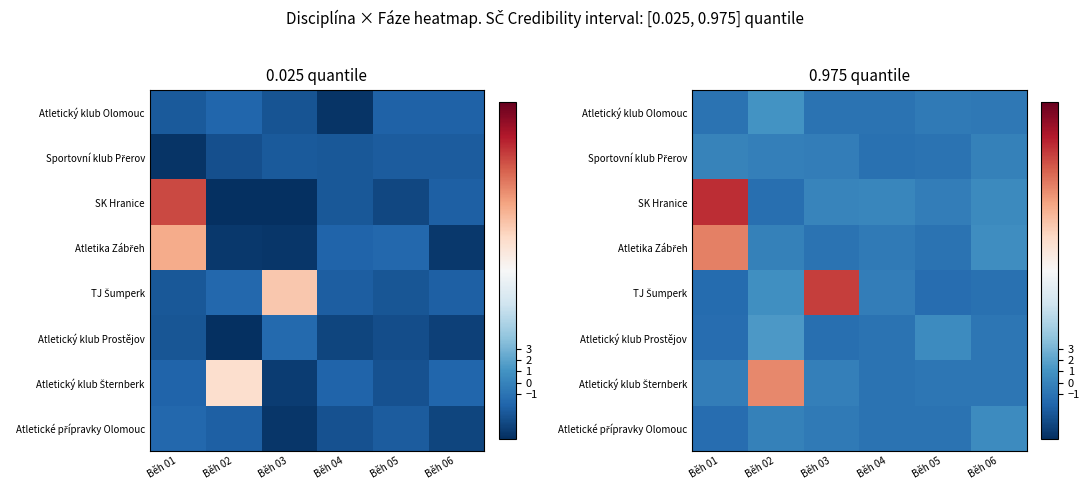

At how many categories does at least one series exceed 10?

3